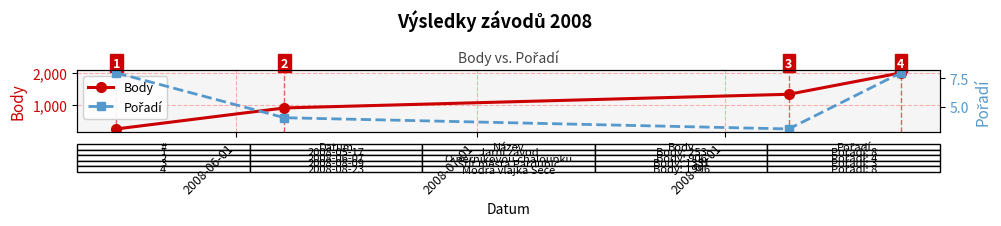

Reading left to right, transcribe all the data shown in this chart.

Body: 253	906	1331	1996
Pořadí: 8	4	3	8